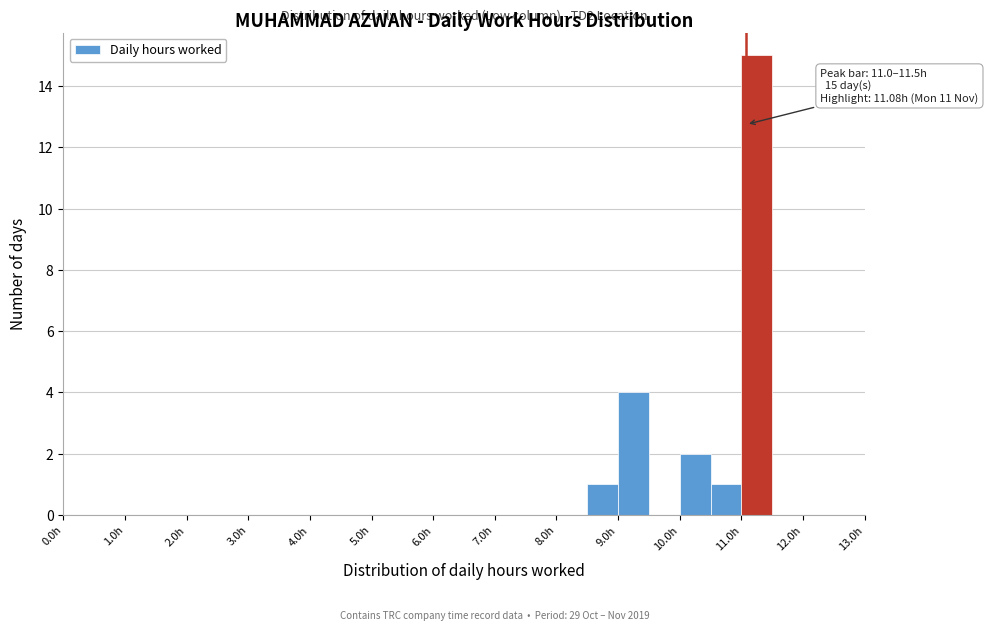

Which range on the x-axis has the tallest bar?

11.0 to 11.5